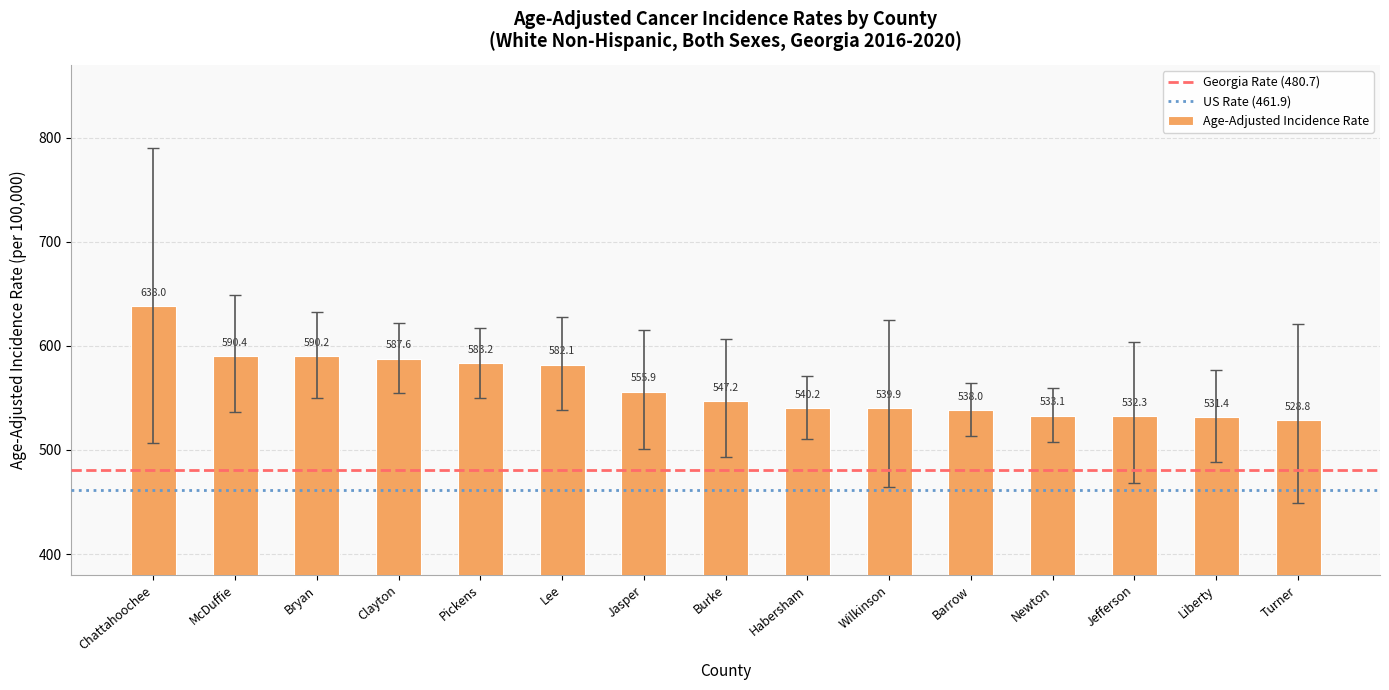

What is the label of the 5th bar from the left?

Pickens